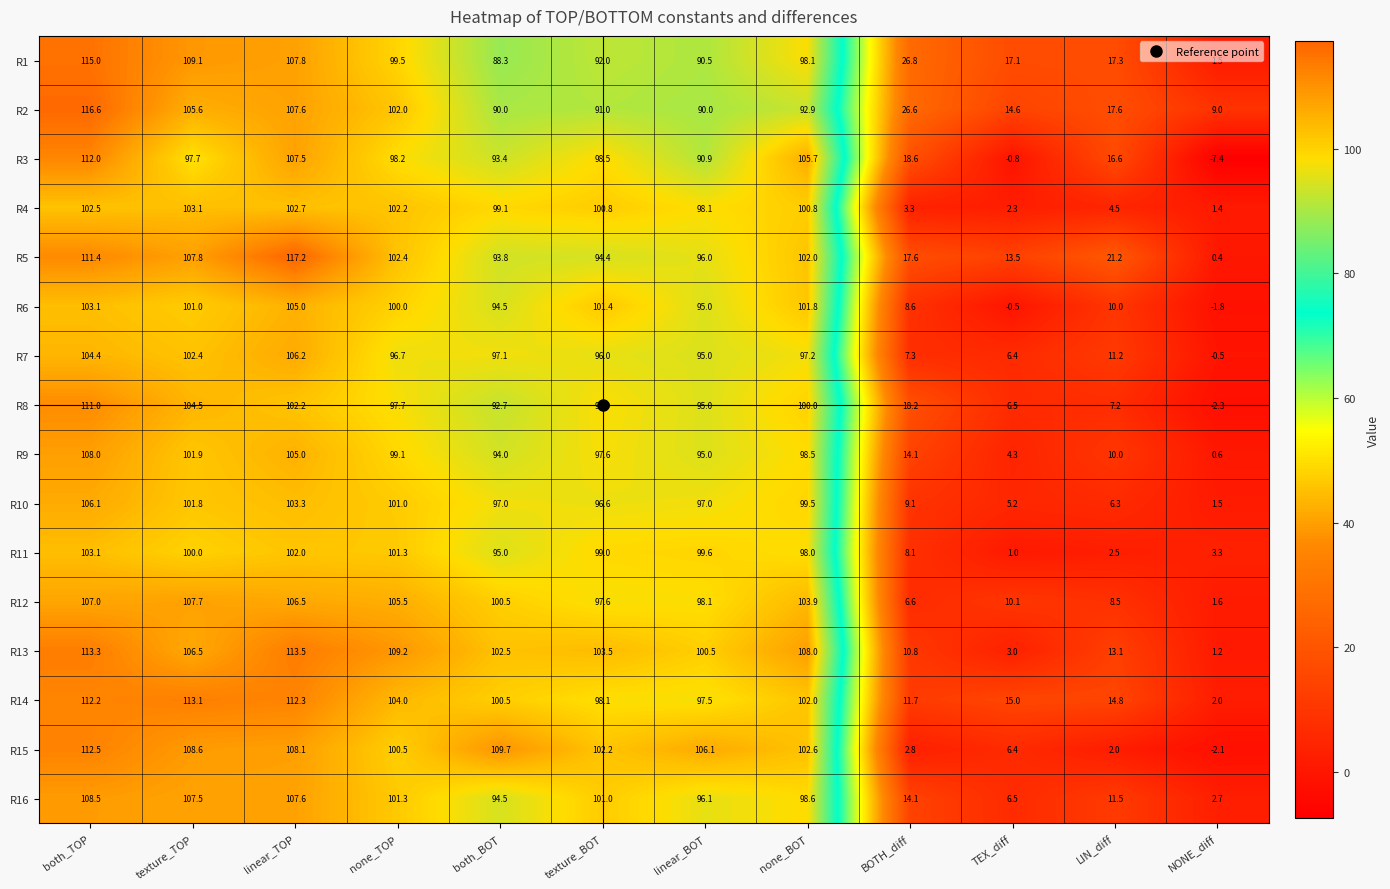

What is the maximum value shown in the chart?

117.2